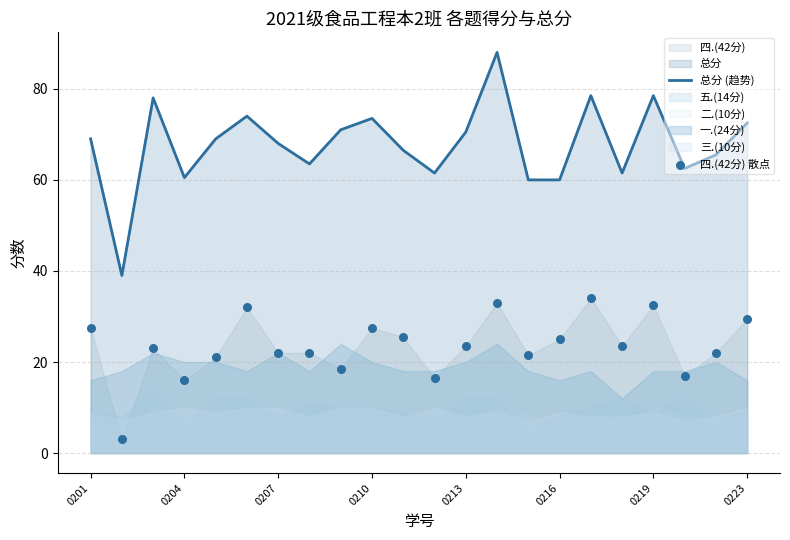

Which series has the widest spread of Y values?

总分 (趋势)